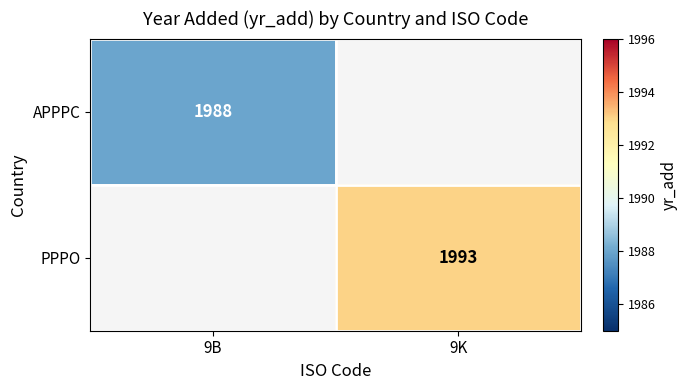

The value of PPPO at 9K is 3007.8. True or false?

False